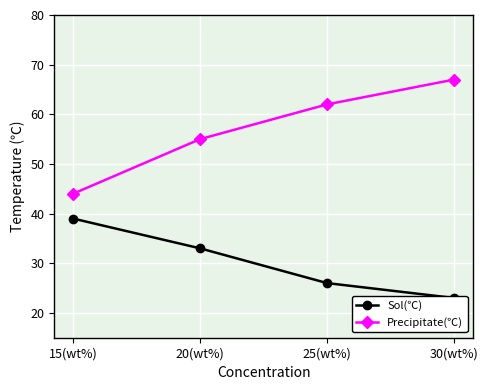

List the series in order of their peak value, highest first.

Precipitate(℃), Sol(℃)